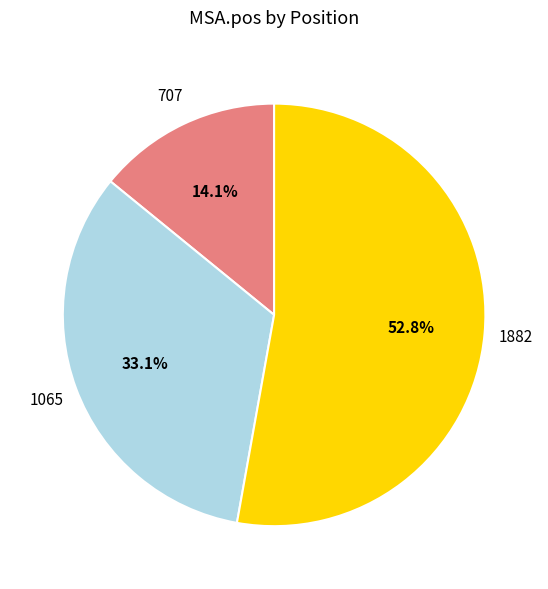

Is there a majority slice in this chart?

Yes